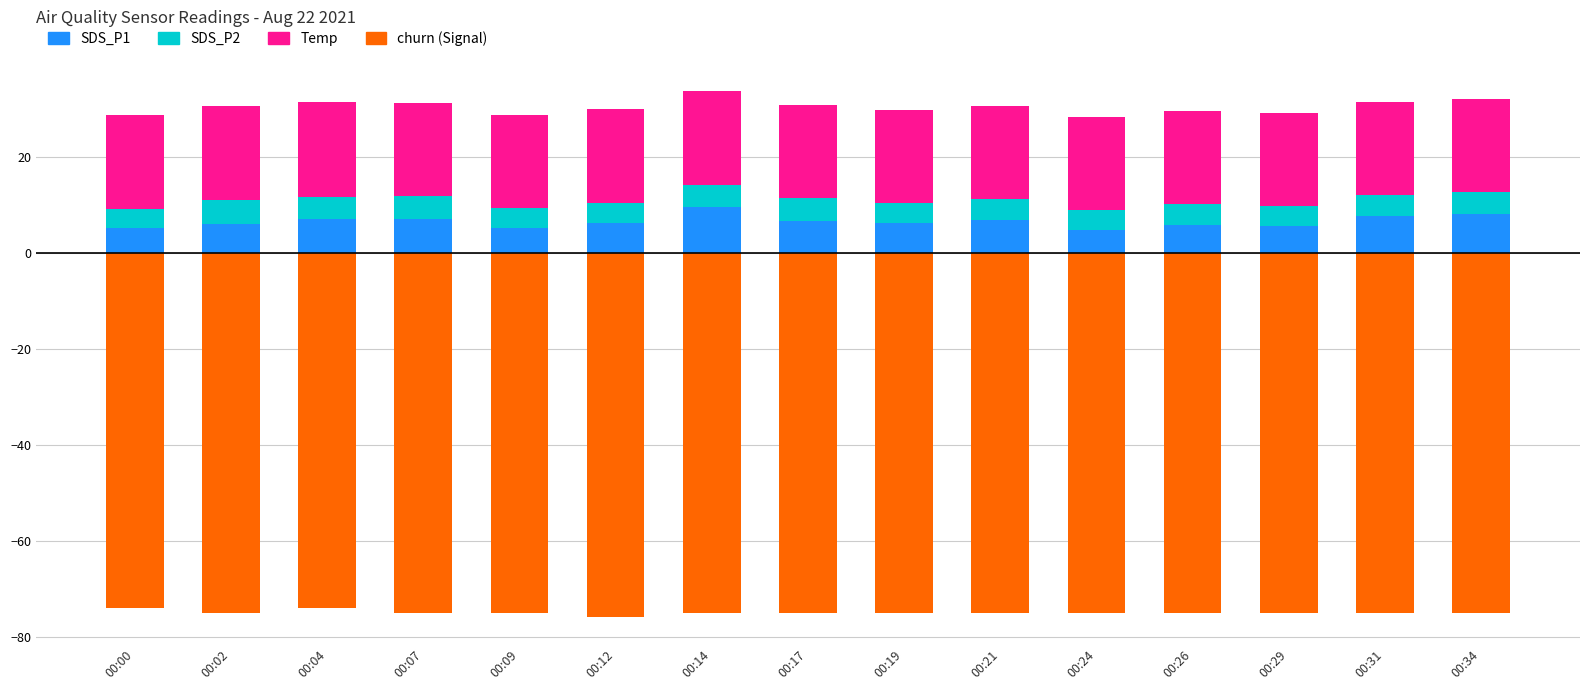

What is the average value of the SDS_P2 series?

4.4